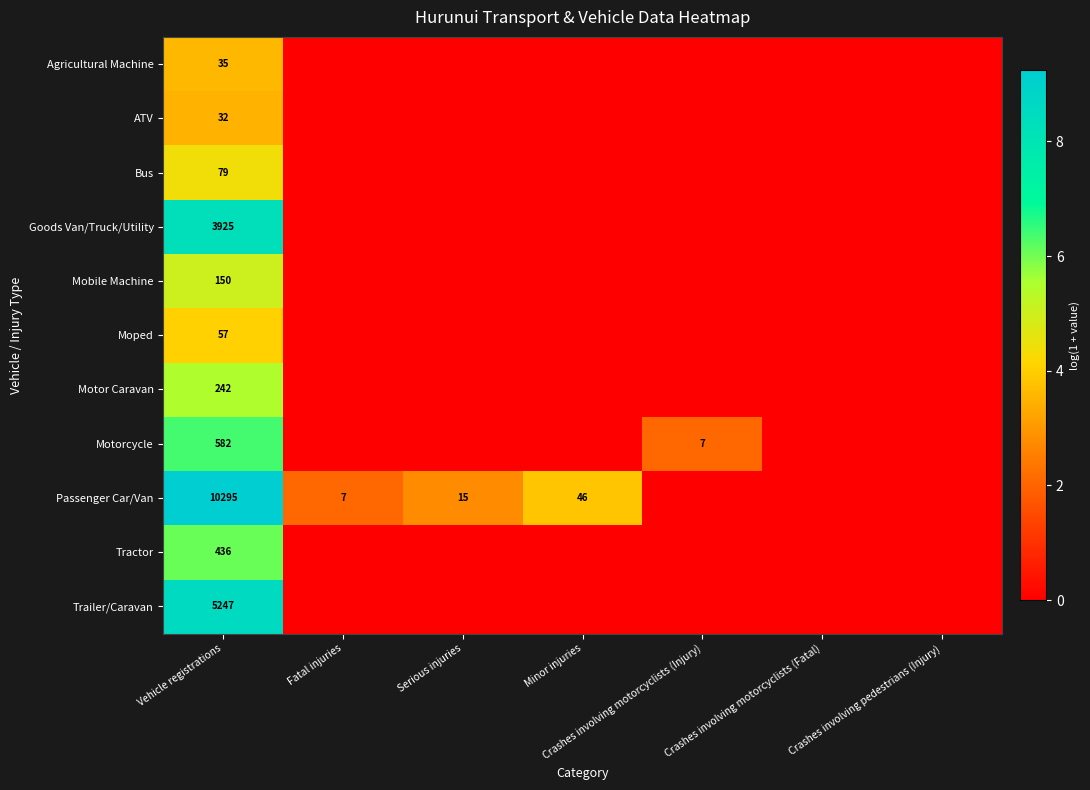

Is it true that ATV equals 12 at Vehicle registrations?

False